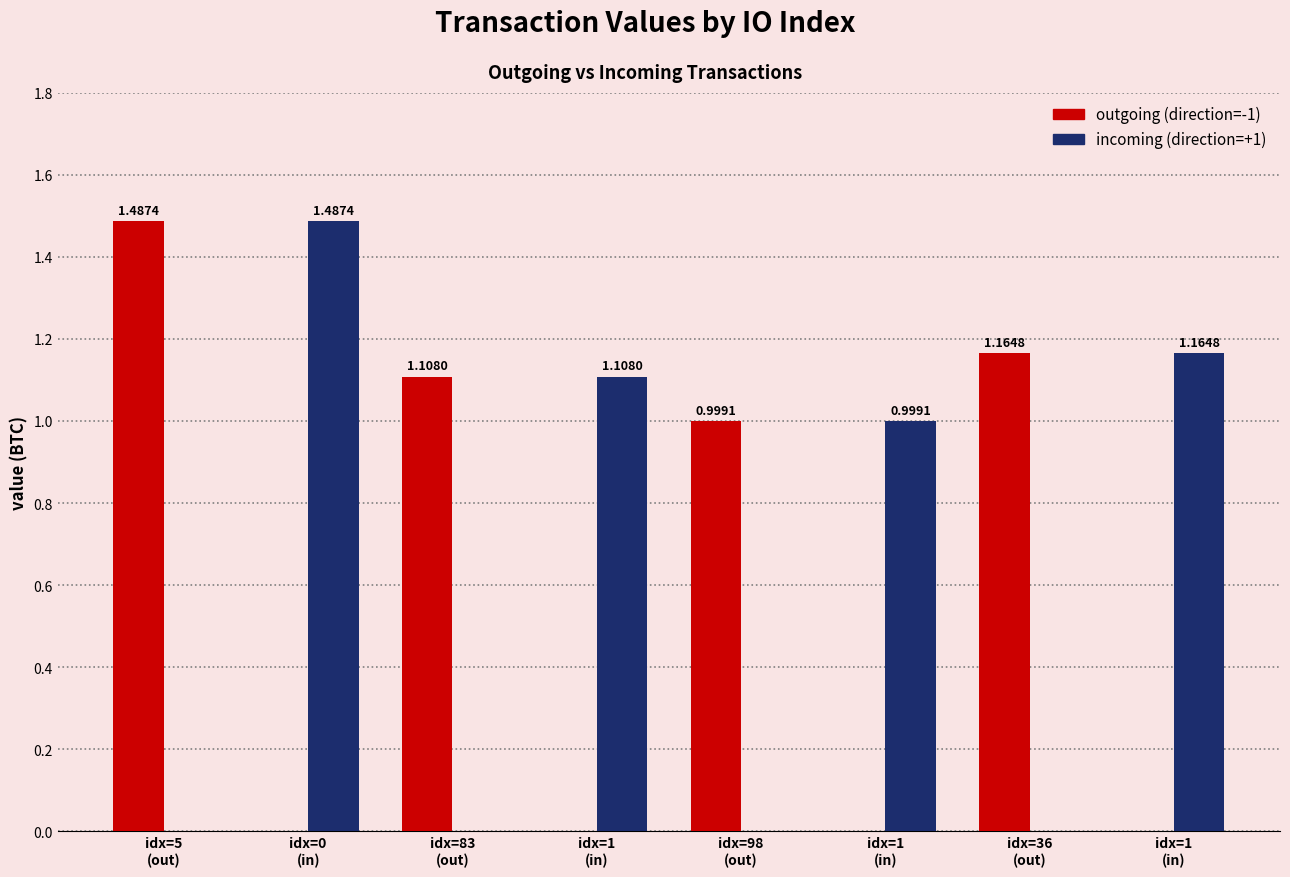

How many groups of bars are there?

8